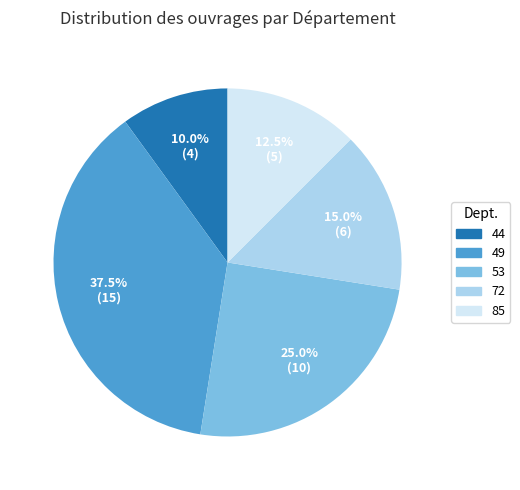

Does 49 account for over 50% of the chart?

No